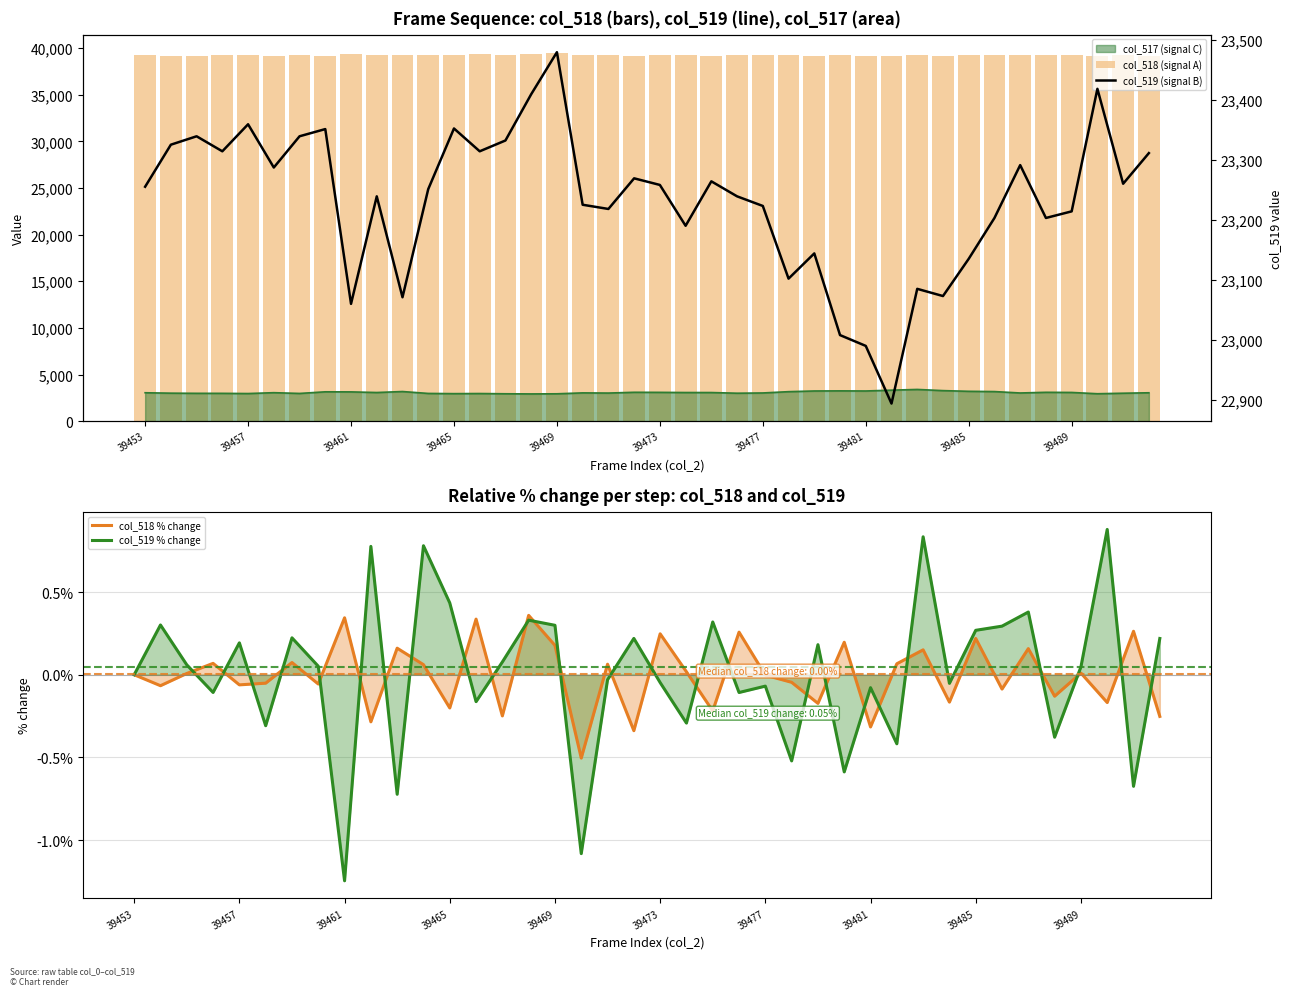

True or false: col_518 % change has a value of 0.1 at 39485.

False